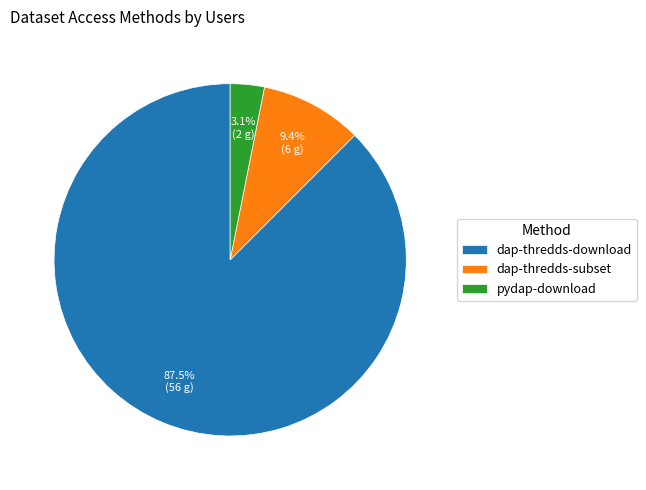

How many slices are in this pie chart?

3